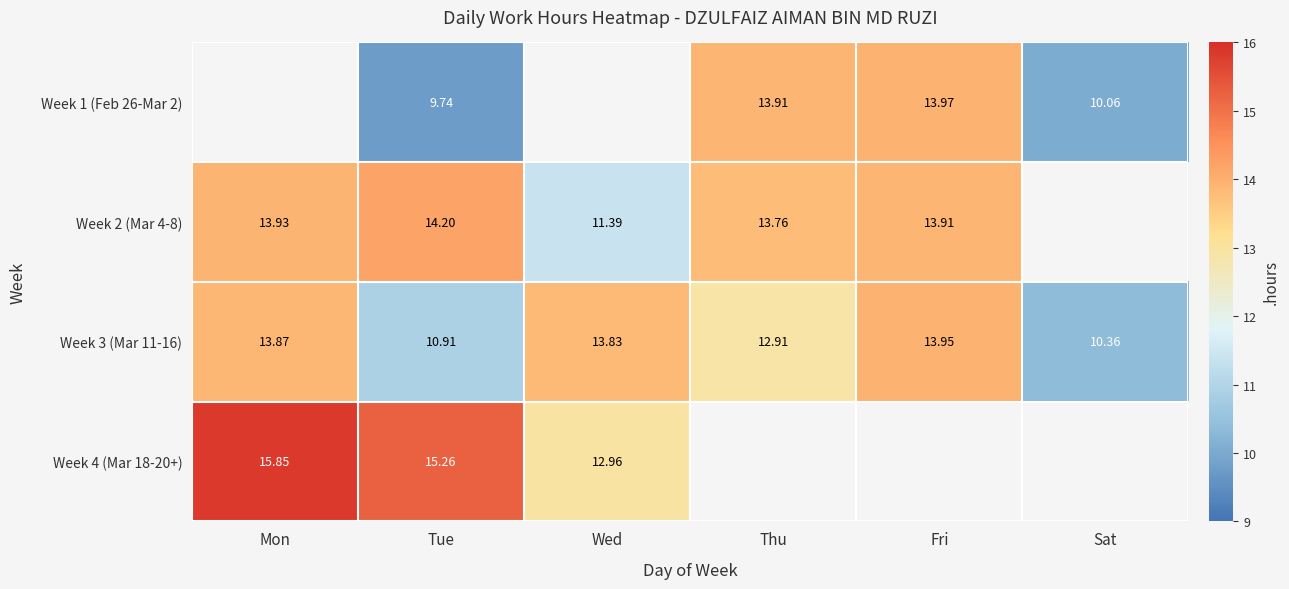

List the labels in order of Week 3 (Mar 11-16) value, smallest first.

Sat, Tue, Thu, Wed, Mon, Fri